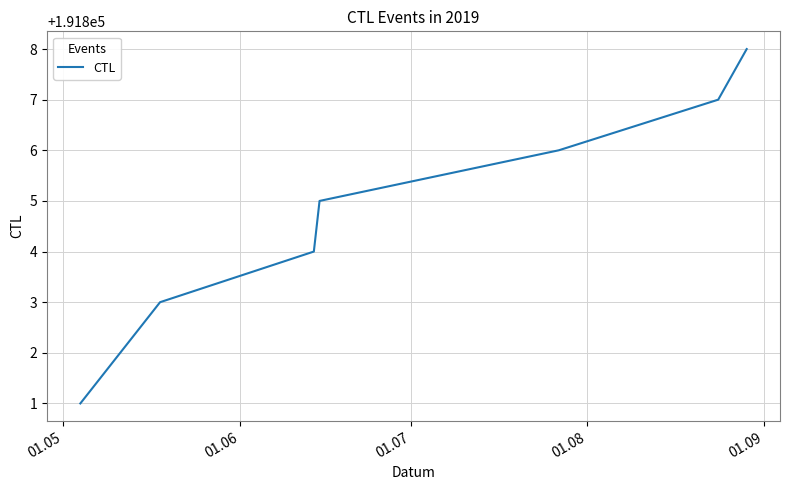

What is the difference between the maximum and minimum values?

7